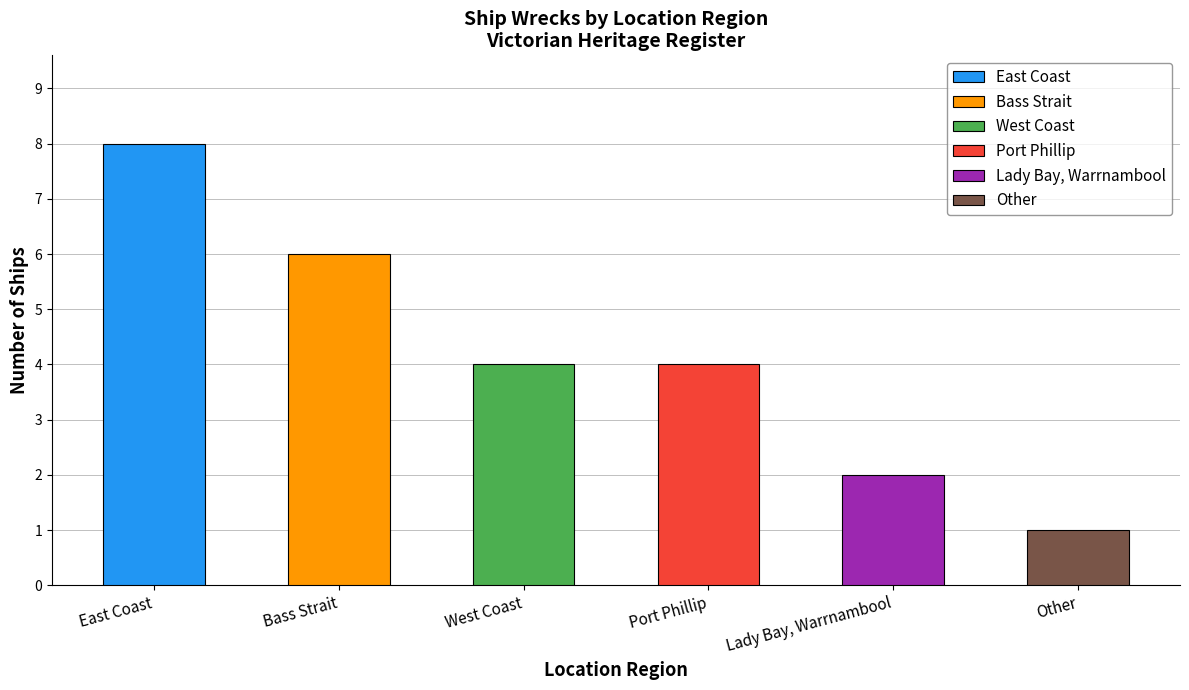

Rank the categories by value from highest to lowest.

East Coast, Bass Strait, West Coast, Port Phillip, Lady Bay, Warrnambool, Other